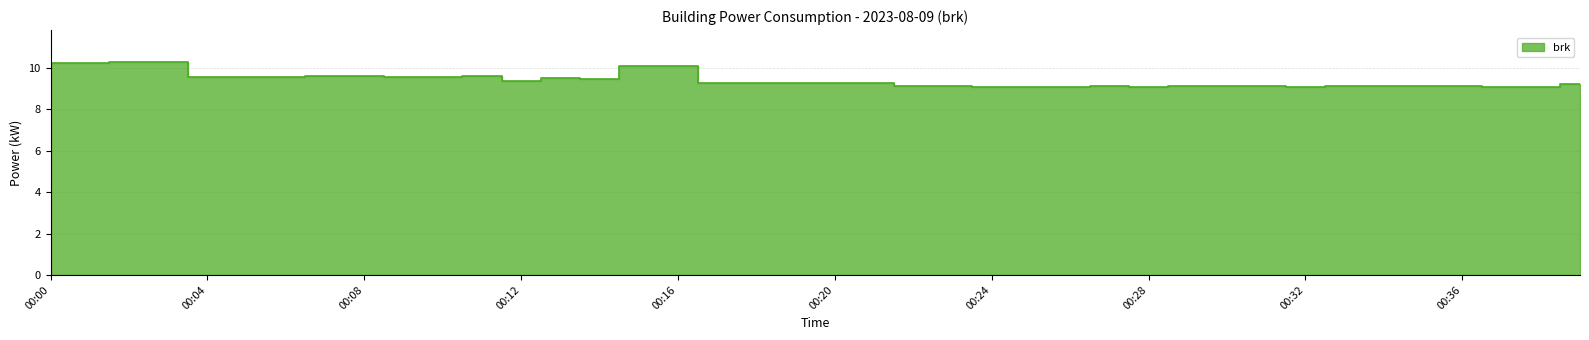

At which category does the chart reach its minimum across all series?

00:24